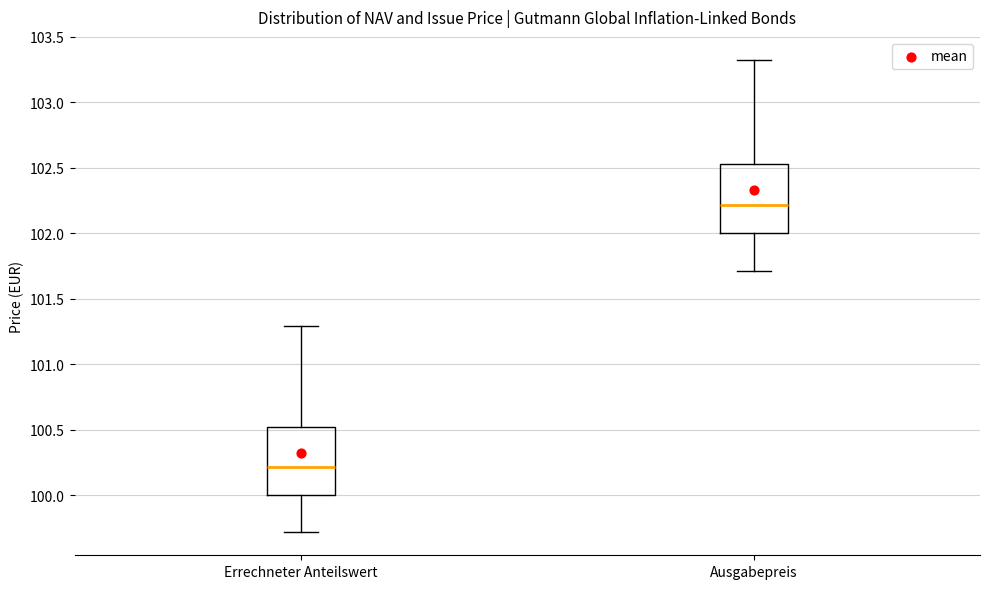

Reading left to right, transcribe this box plot: for each box, give where its median line is, the range the box spans, and where its two whiskers end, as read against the y-axis. The values are not printed on the chart, so give them approximately, as read against the axis.

Errechneter Anteilswert: median 100.20, box 100.00 to 100.50, whiskers 99.70 to 101.30
Ausgabepreis: median 102.20, box 102.00 to 102.55, whiskers 101.70 to 103.30